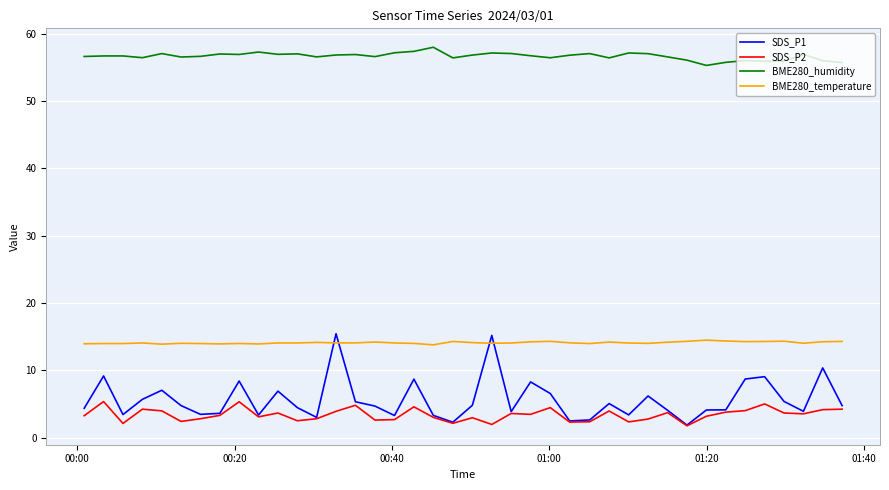

What is the sum of all SDS_P1 values?

225.1